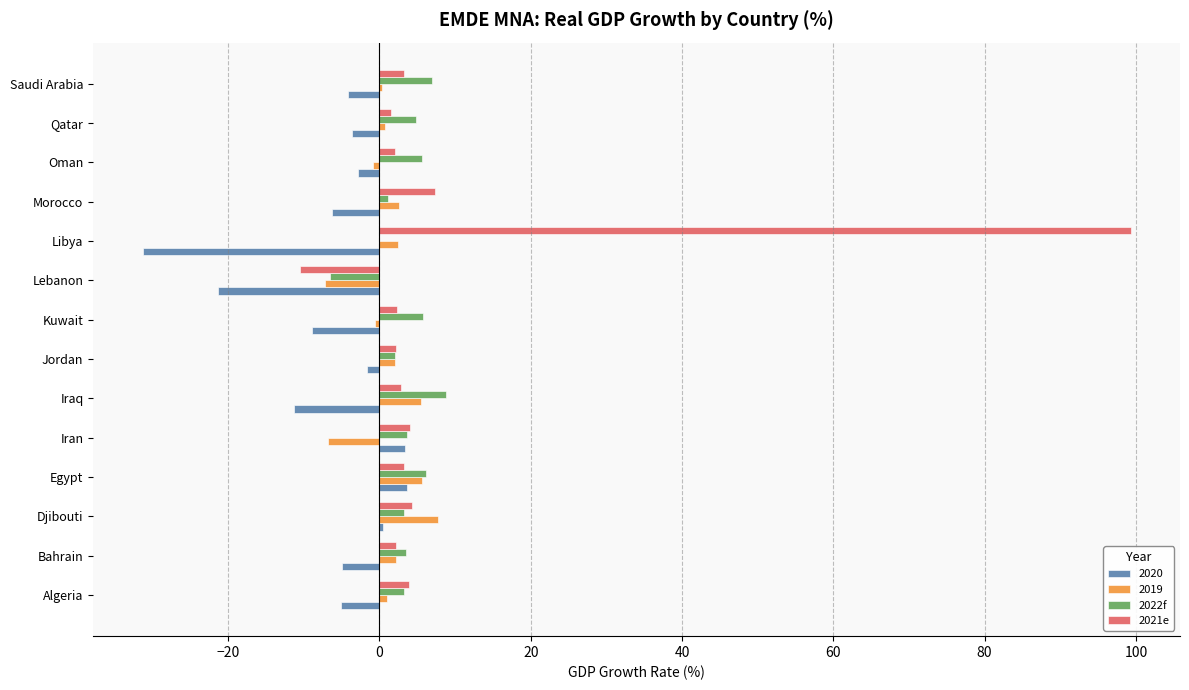

What is the greatest value displayed?

99.3